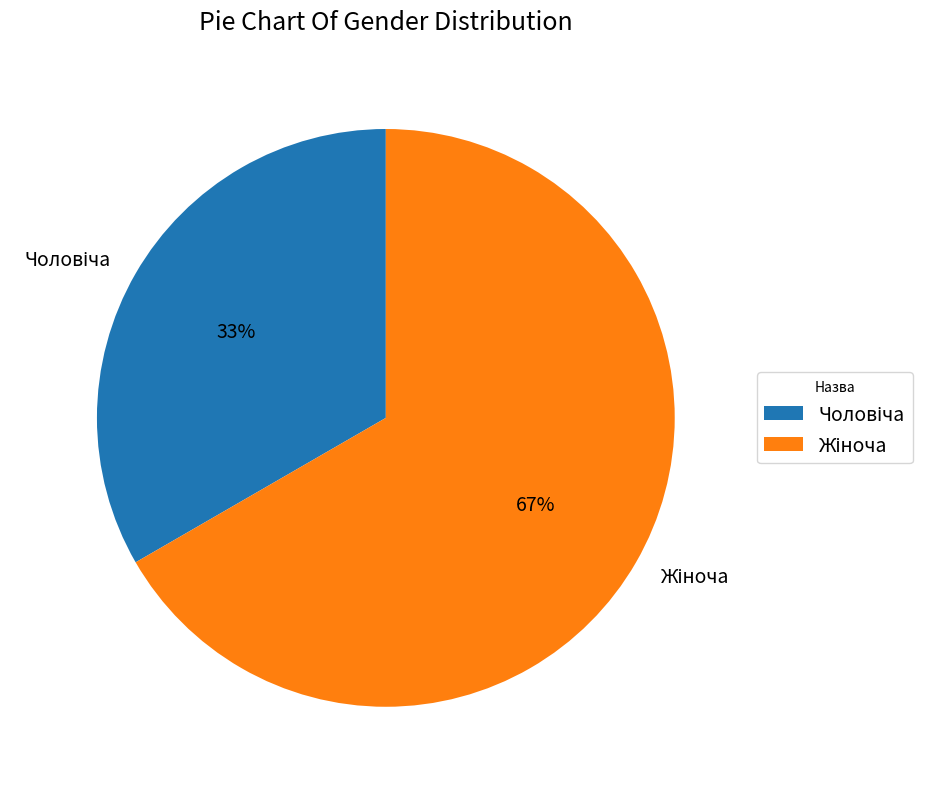

Is there any slice that represents more than half of the pie?

Yes